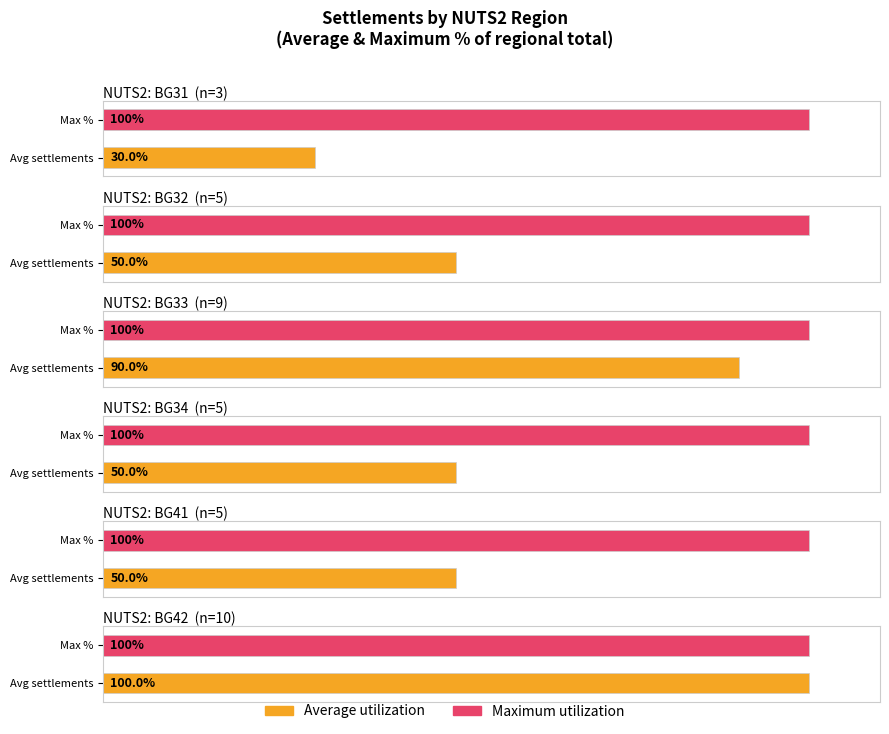

True or false: Maximum has a value of 2 at BG322.

False